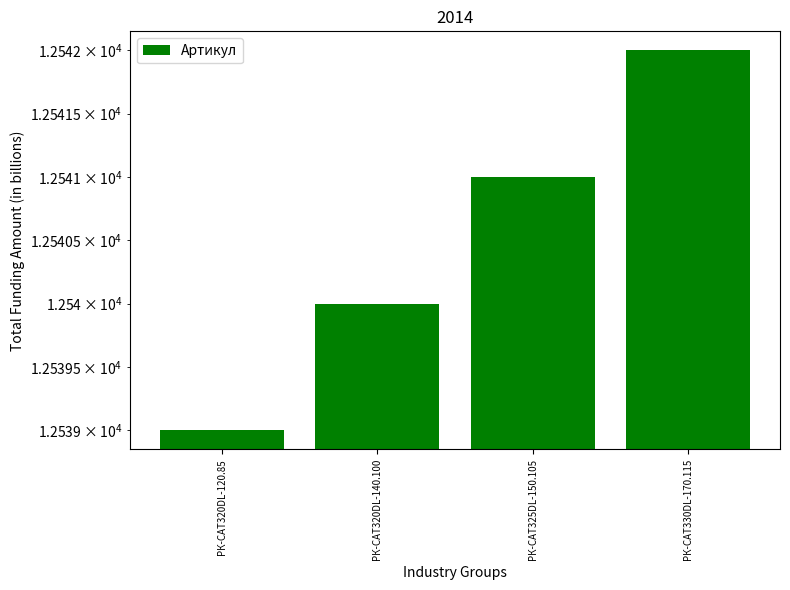

Rank the categories by value from highest to lowest.

РК-CAT330DL-170.115, РК-CAT325DL-150.105, РК-CAT320DL-140.100, РК-CAT320DL-120.85